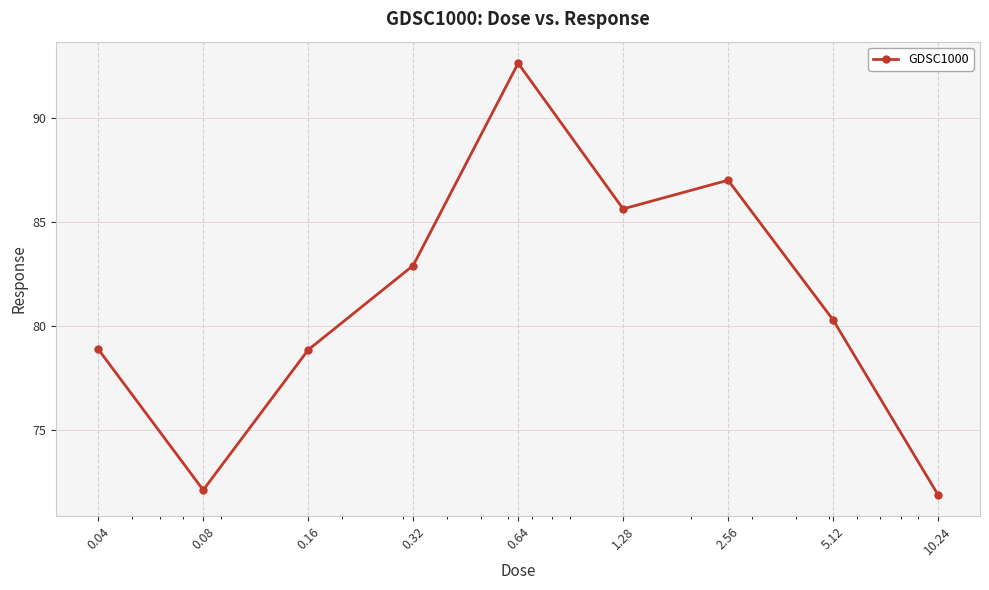

What is the average value?

81.1